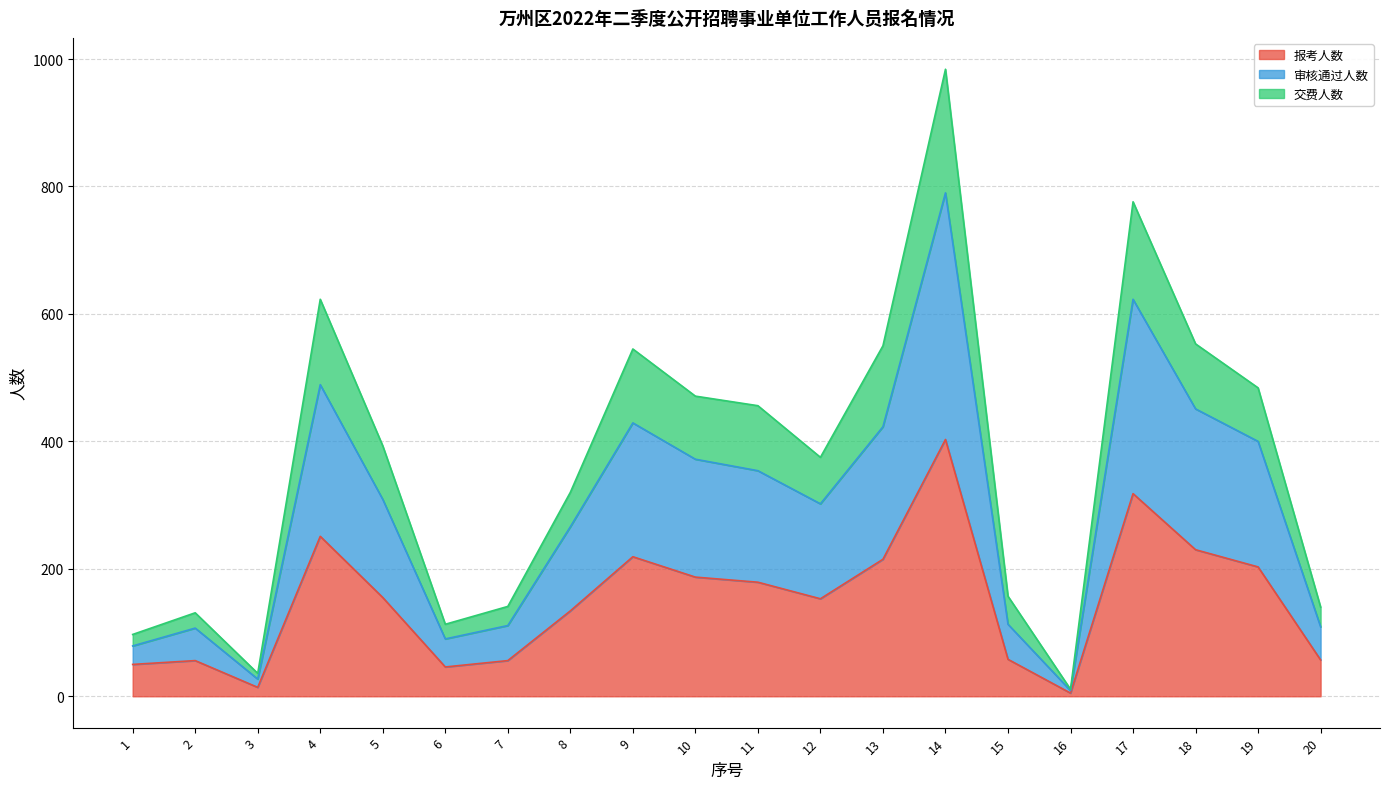

Reading right to left, transcribe all the data shown in this chart.

报考人数: 57	203	230	318	5	58	403	215	153	179	187	219	134	56	46	155	251	14	56	50
审核通过人数: 109	400	451	623	9	113	790	423	302	354	372	429	266	111	90	309	489	27	107	79
交费人数: 140	484	553	776	11	157	984	550	375	456	471	545	320	141	113	393	623	36	131	97